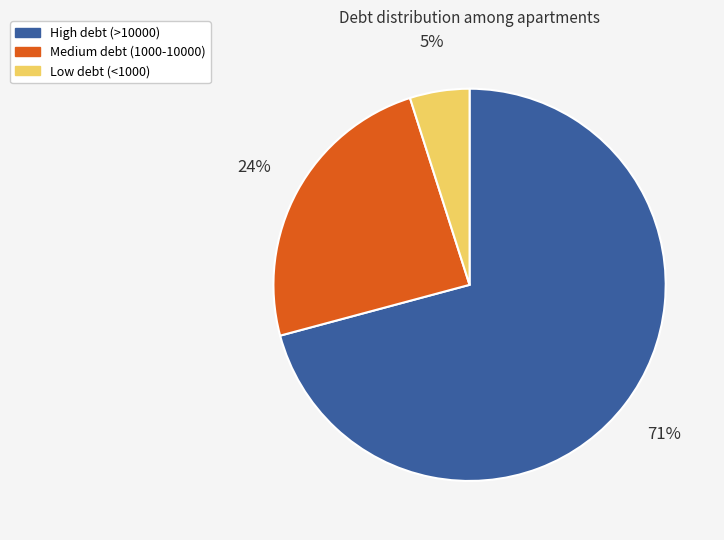

Which has a higher value, Medium debt (1000-10000) or High debt (>10000)?

High debt (>10000)